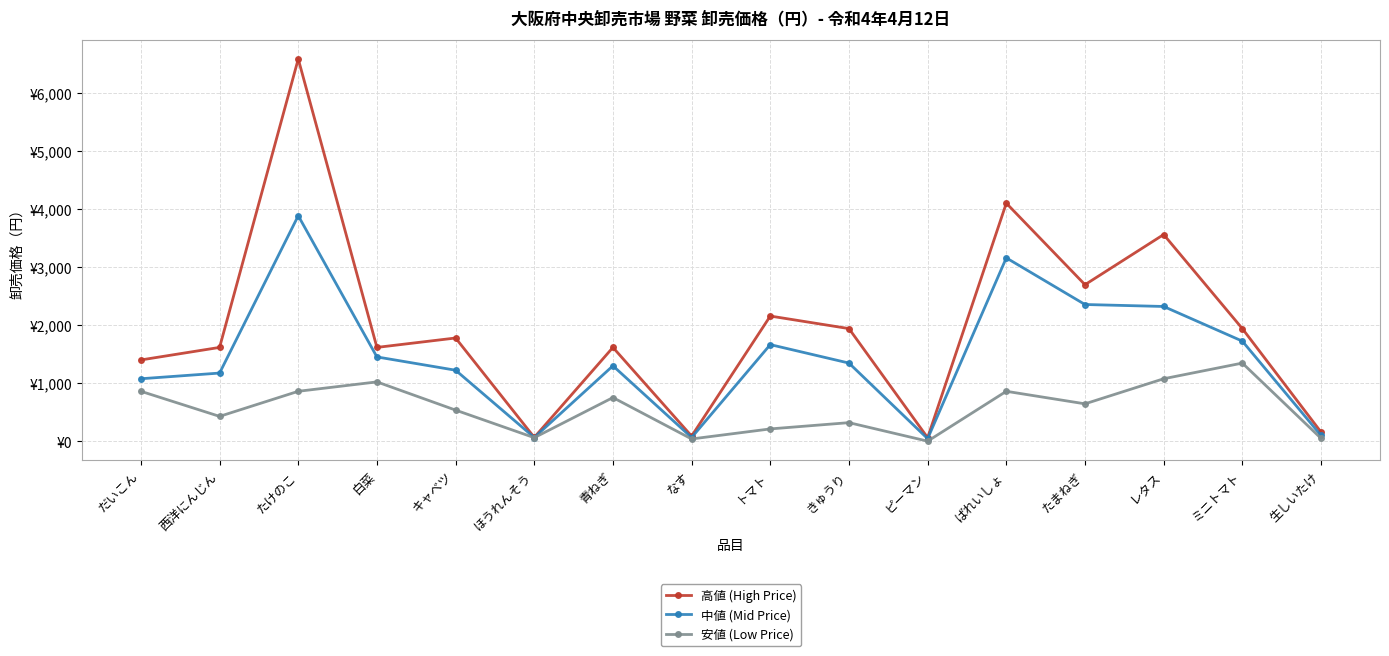

Is it true that 中値 (Mid Price) equals 68 at なす?

True